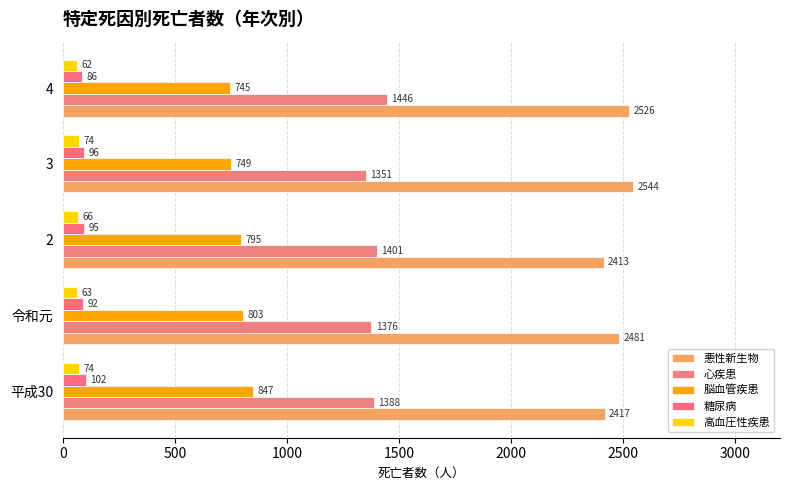

Count the number of categories in the chart.

5